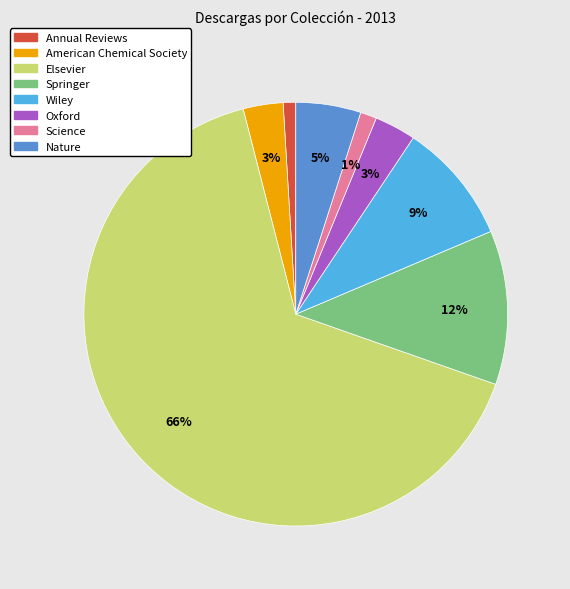

What is the largest slice in the pie chart?

Elsevier